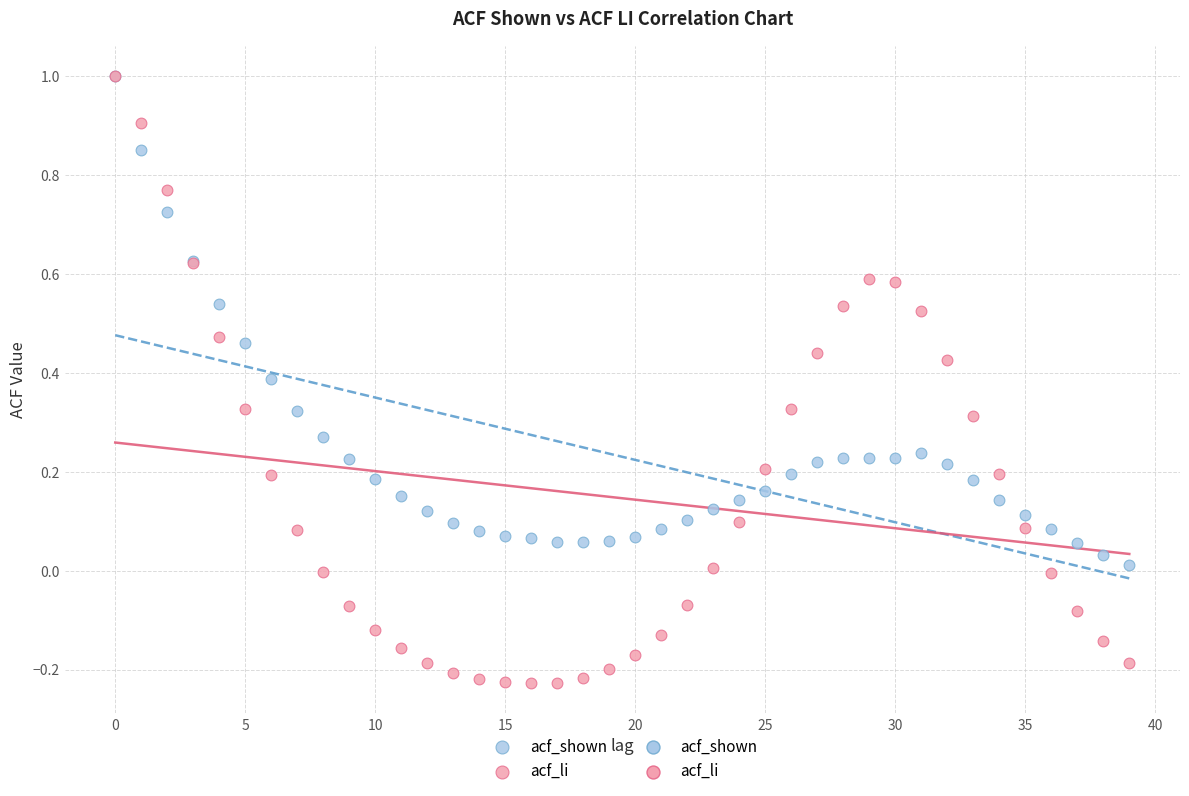

Which series has the largest Y range (max minus min)?

acf_li